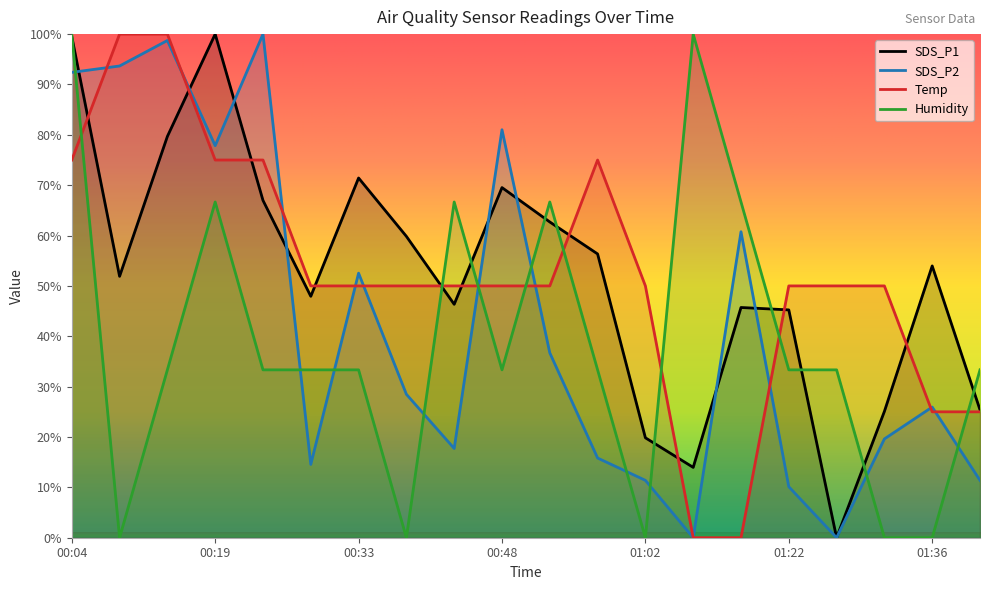

What position from the left is 01:12?

14